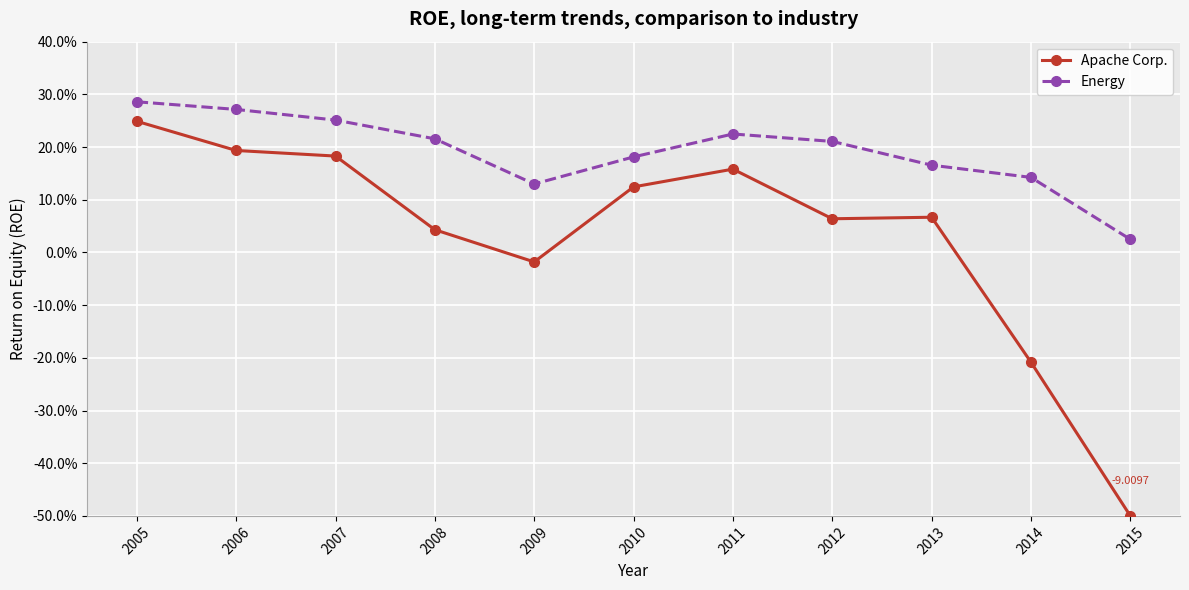

Where is the first local minimum for Apache Corp.?

2009